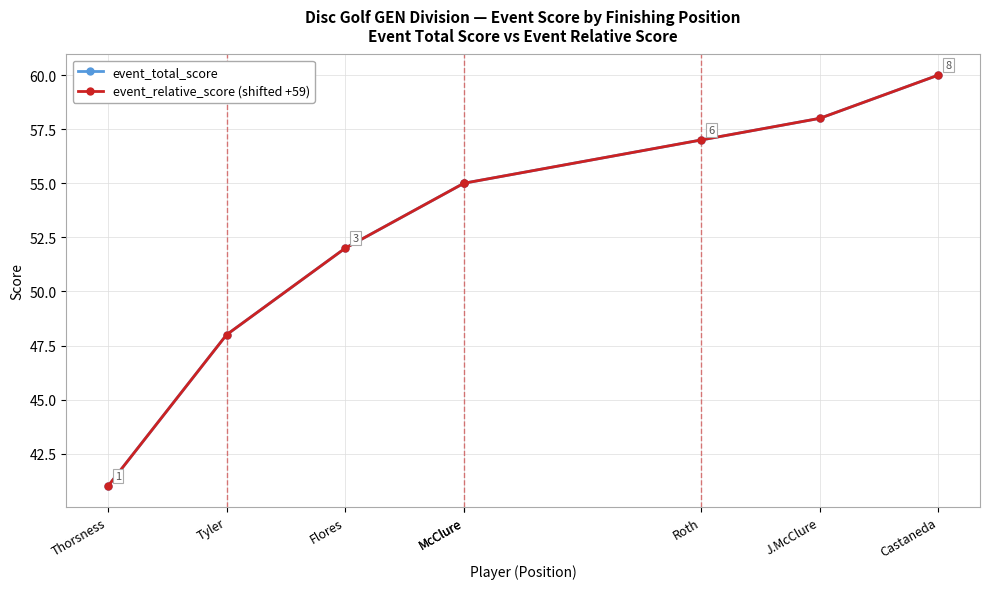

How many lines are shown in the chart?

2